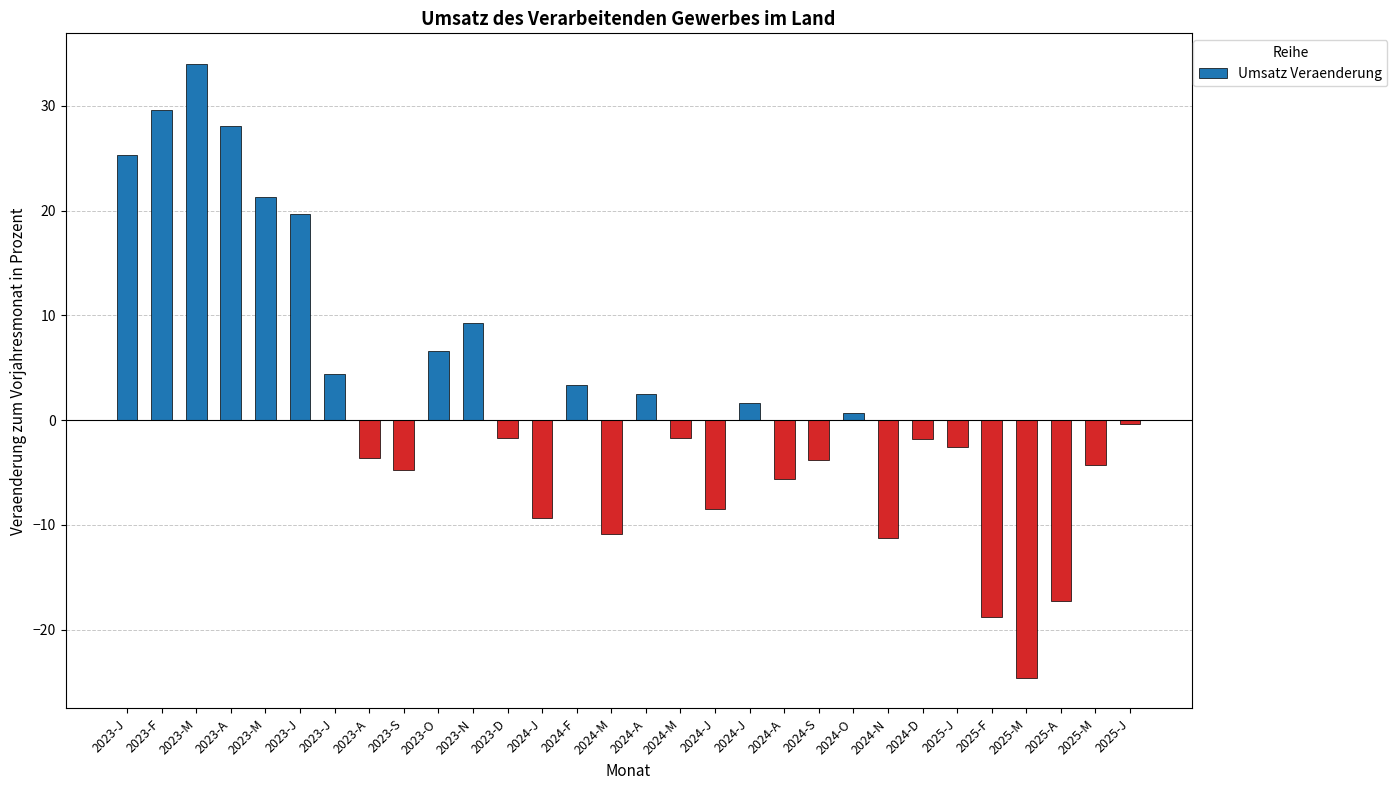

What is the maximum value shown in the chart?

34.0